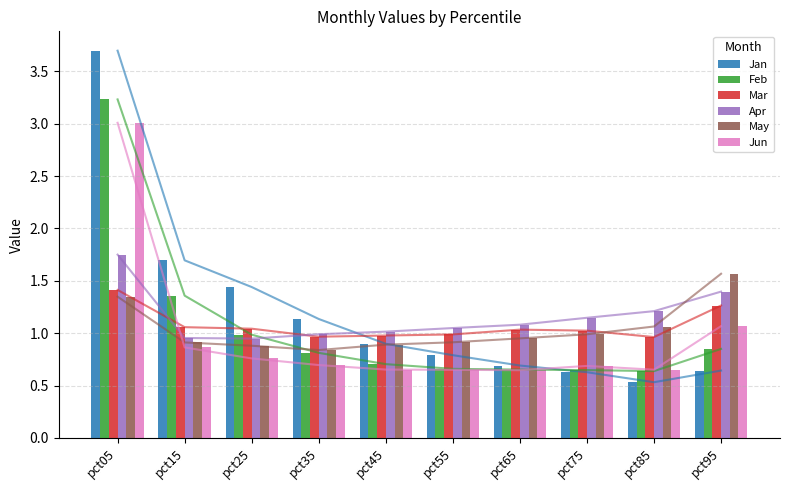

Between pct05 and pct85, which series saw the biggest shift?

Jan